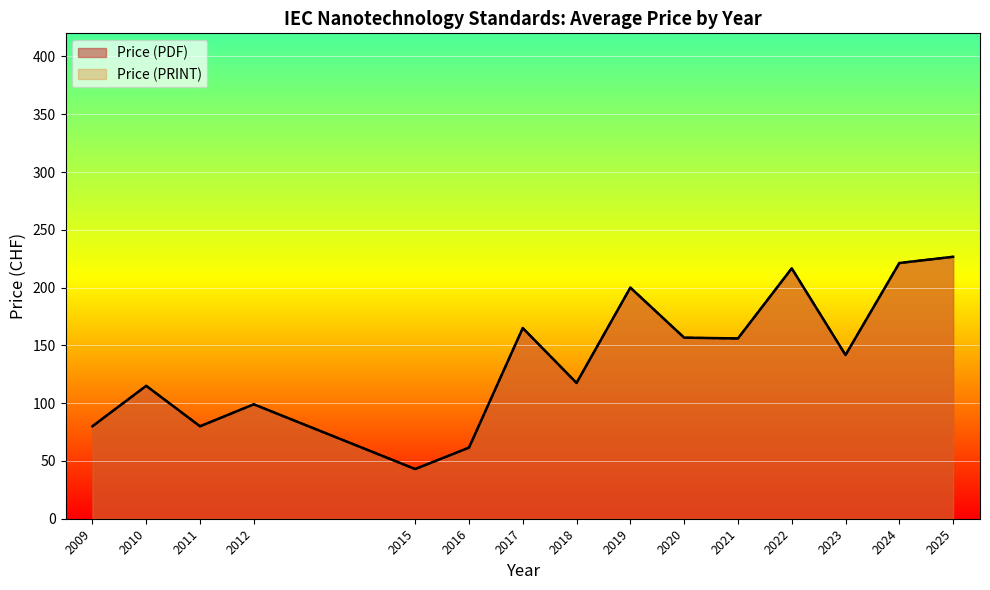

Is the value of Price (PDF) at 2020 greater than the value of Price (PRINT) at 2017?

No